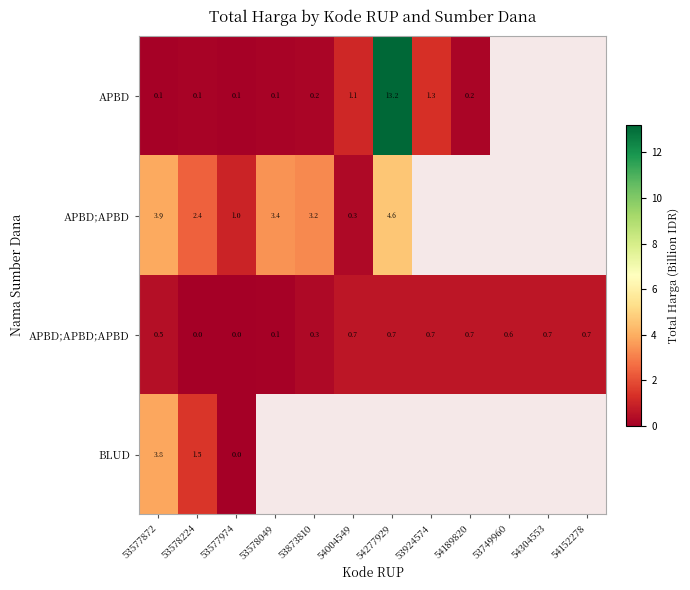

Which series changed the most between 53577872 and 53577974?

BLUD